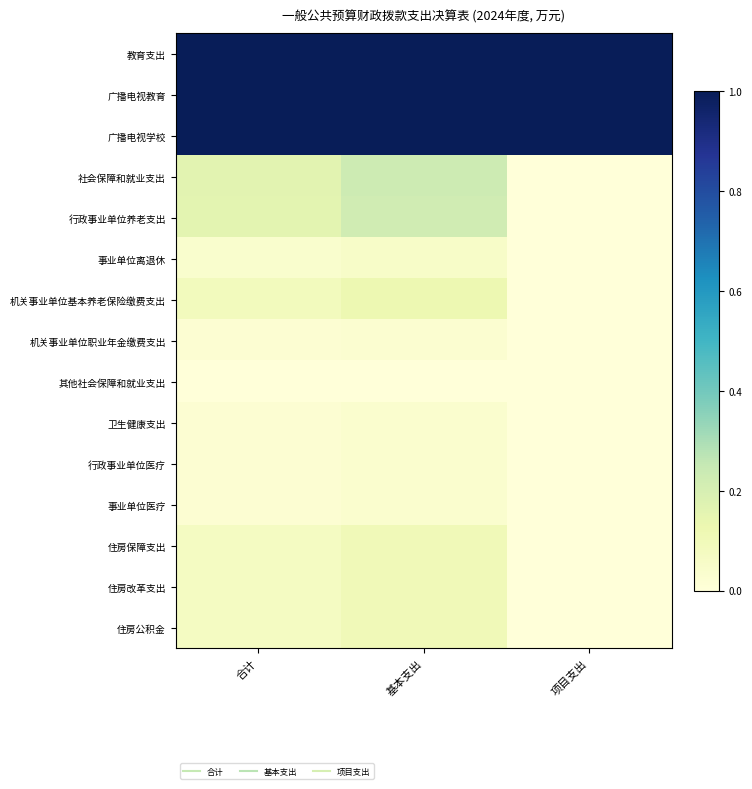

At 项目支出, list the series in order from largest to smallest.

教育支出, 广播电视教育, 广播电视学校, 社会保障和就业支出, 行政事业单位养老支出, 事业单位离退休, 机关事业单位基本养老保险缴费支出, 机关事业单位职业年金缴费支出, 其他社会保障和就业支出, 卫生健康支出, 行政事业单位医疗, 事业单位医疗, 住房保障支出, 住房改革支出, 住房公积金